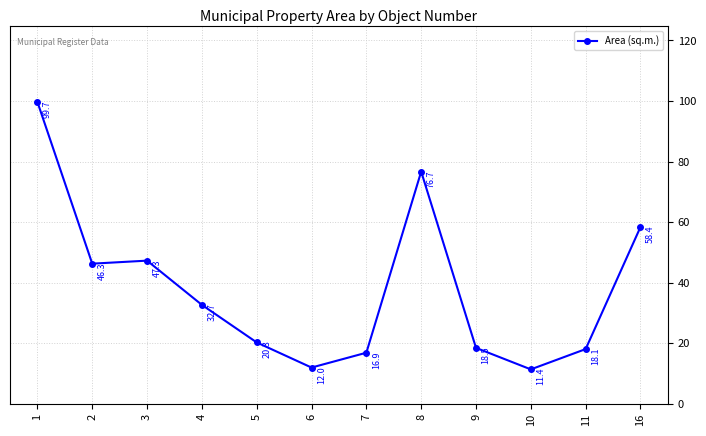

What is the change in value from 4 to 16?

+25.7